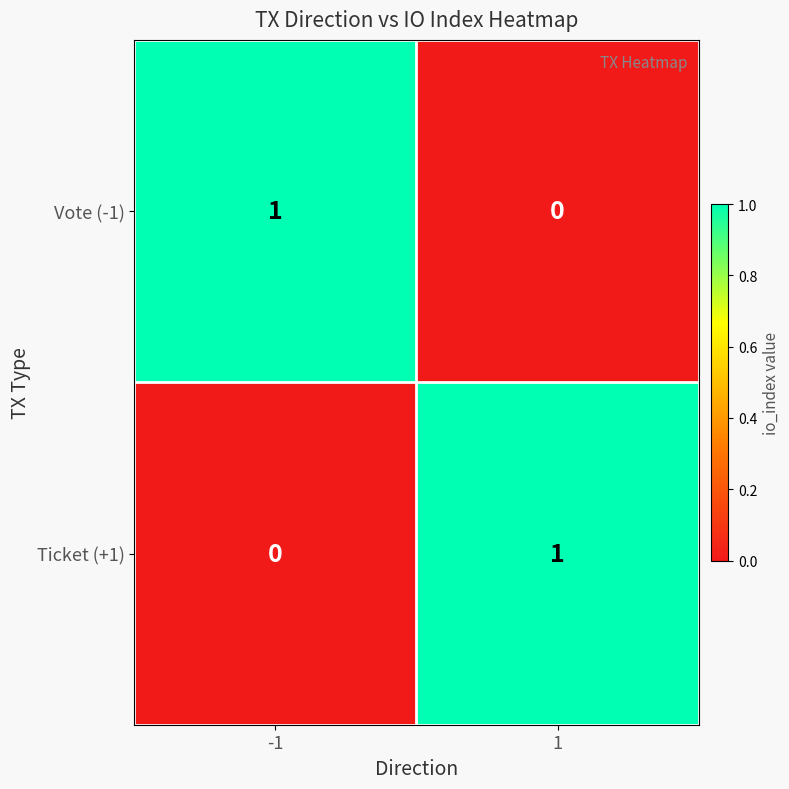

At 1, list the series in order from largest to smallest.

Ticket (+1), Vote (-1)